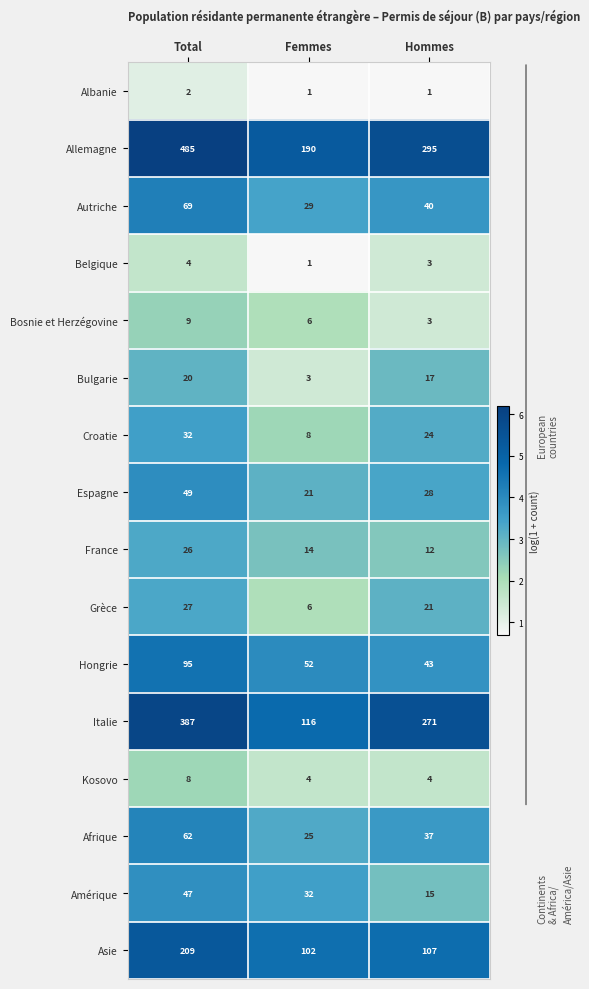

What is the average value of the Italie series?

258